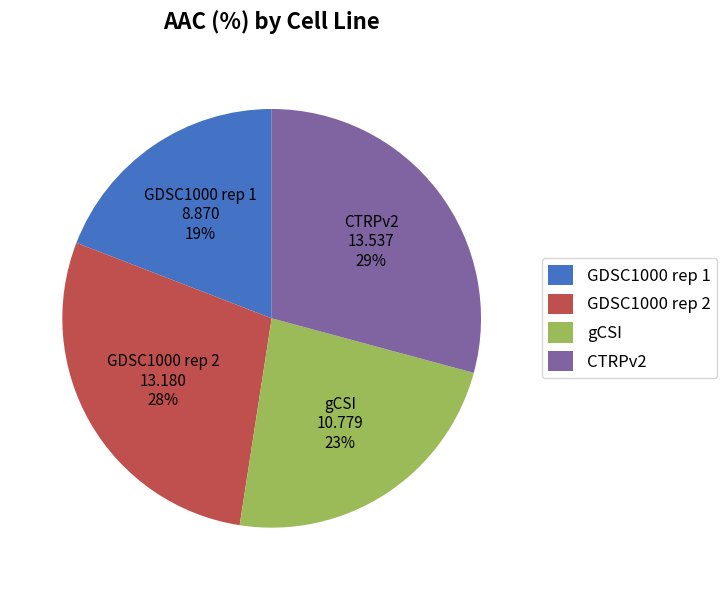

Do GDSC1000 rep 1 and GDSC1000 rep 2 together represent more than half of the pie?

No